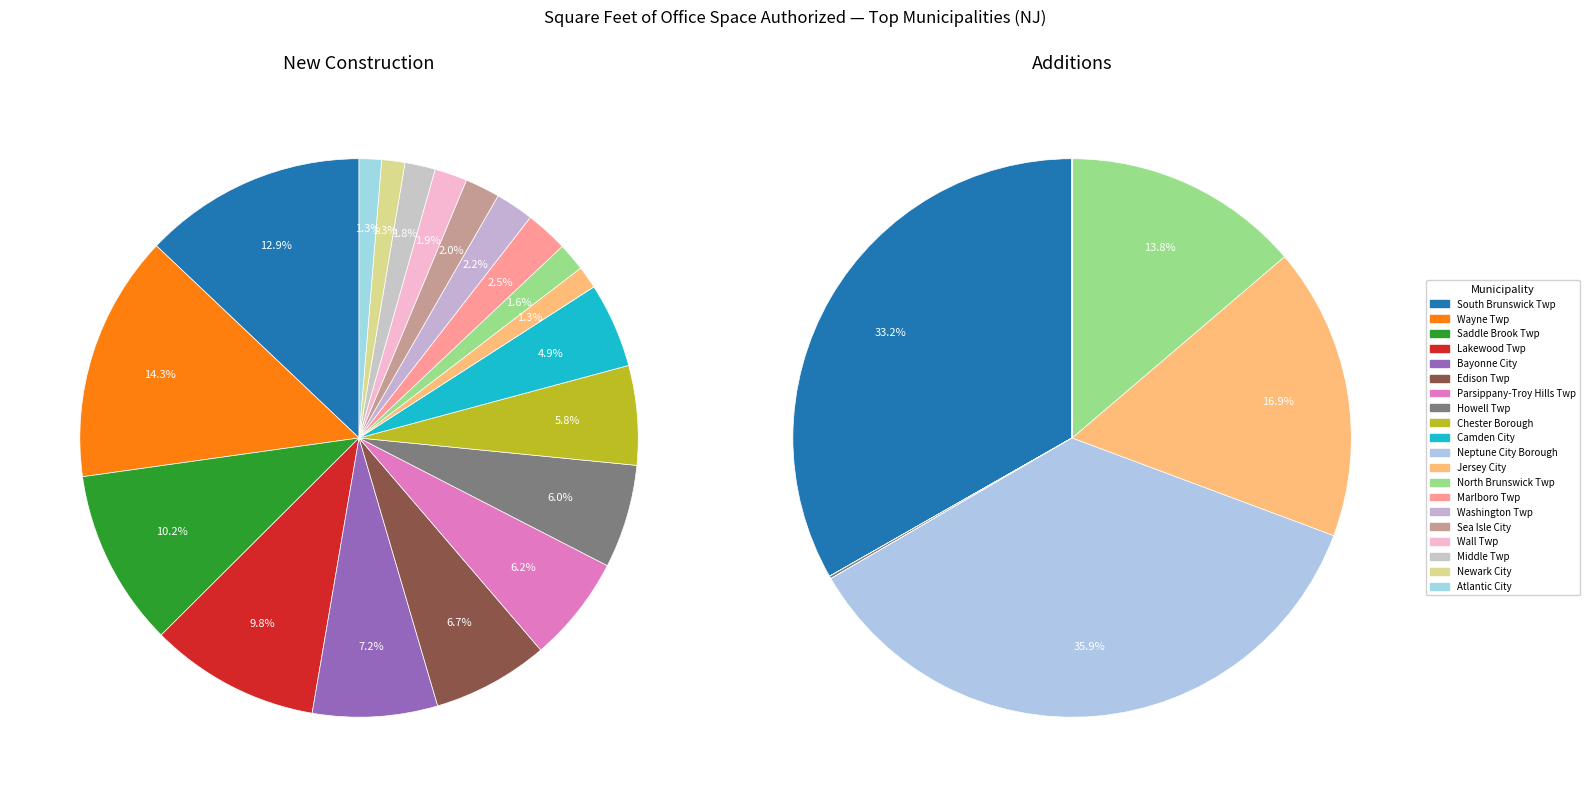

Is Jersey City the majority of the pie?

No